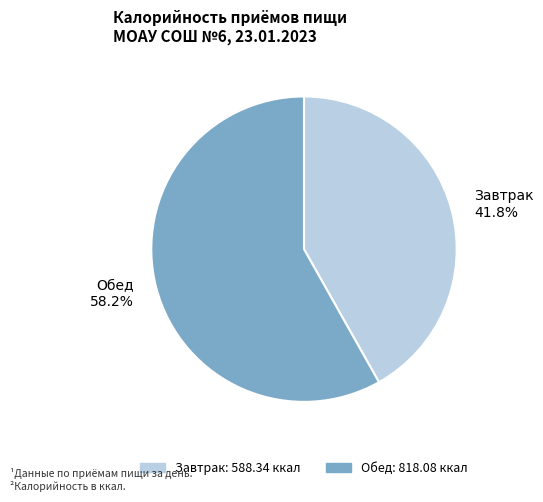

To the nearest percent, what portion does Завтрак represent?

42%